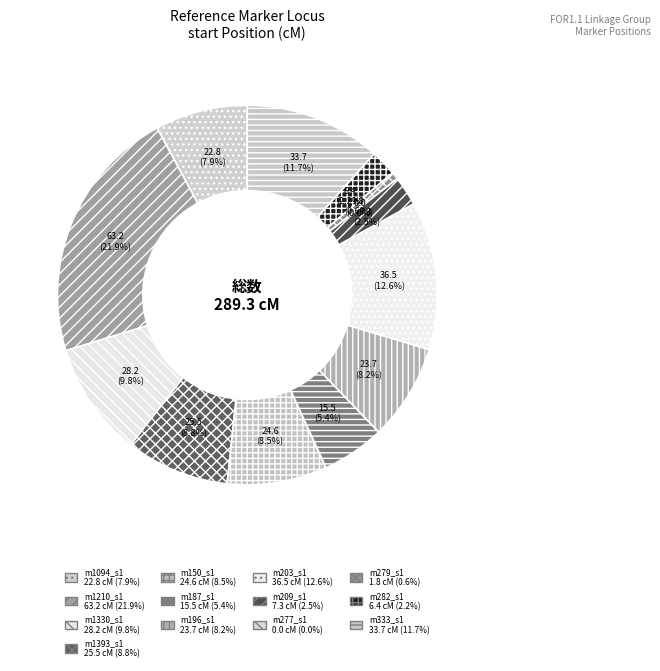

What percentage is NOT represented by m333_s1?

88.3%